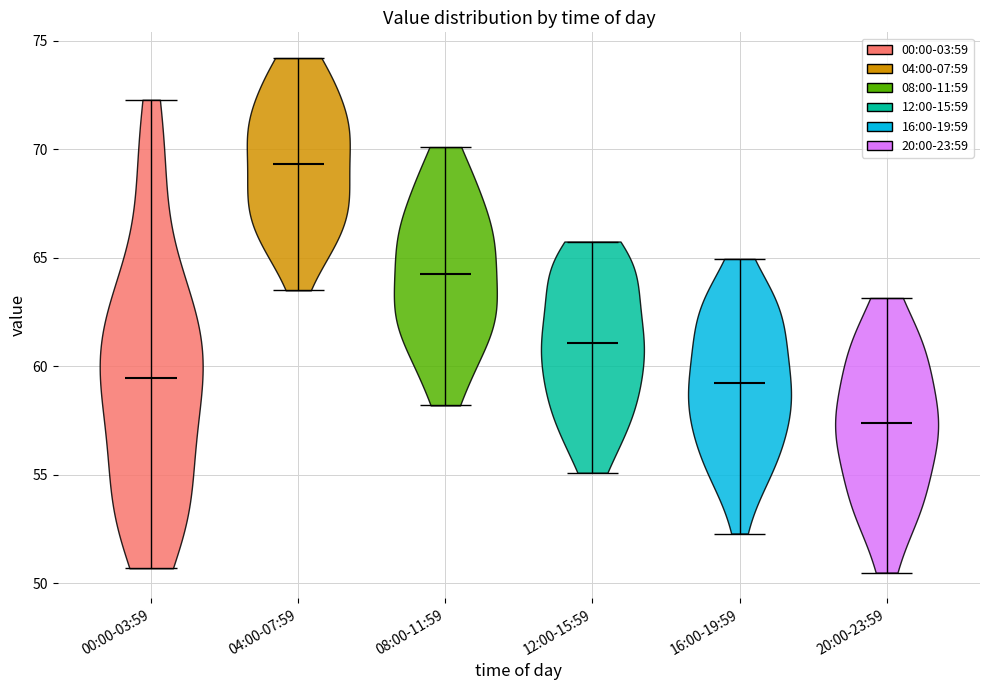

What is the lowest point the violin for 00:00-03:59 reaches on the y-axis? The values are not printed on the chart, so give them approximately, as read against the axis.

50.5